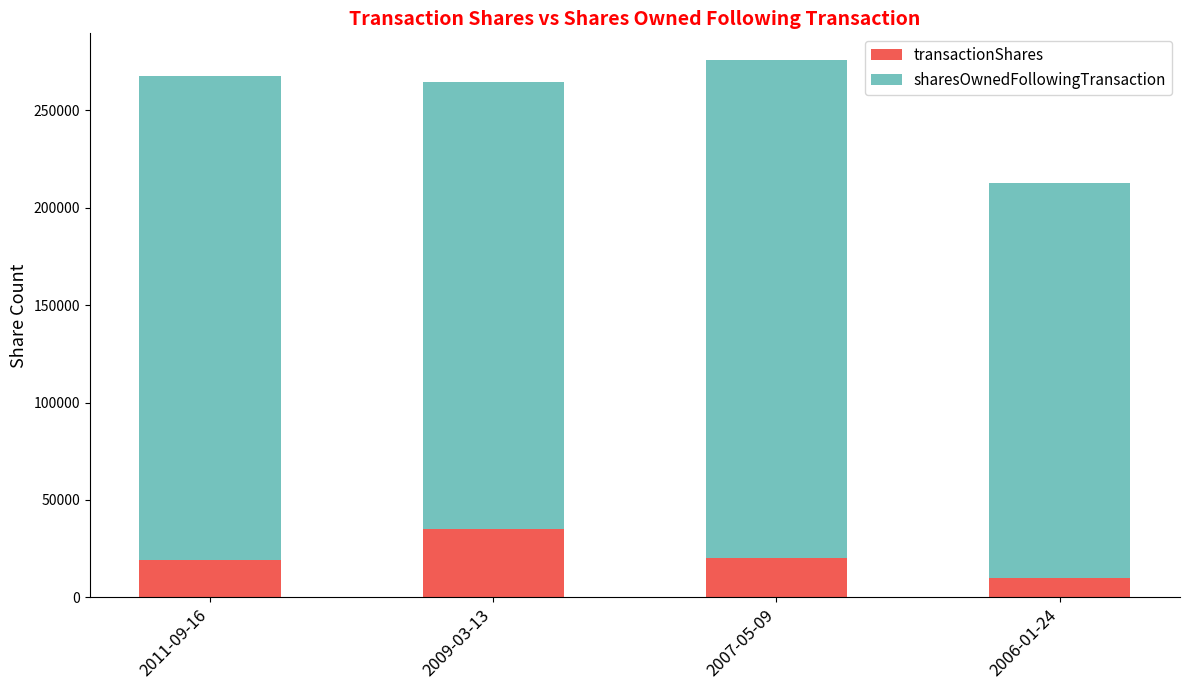

The value of transactionShares at 2009-03-13 is 35075. True or false?

True